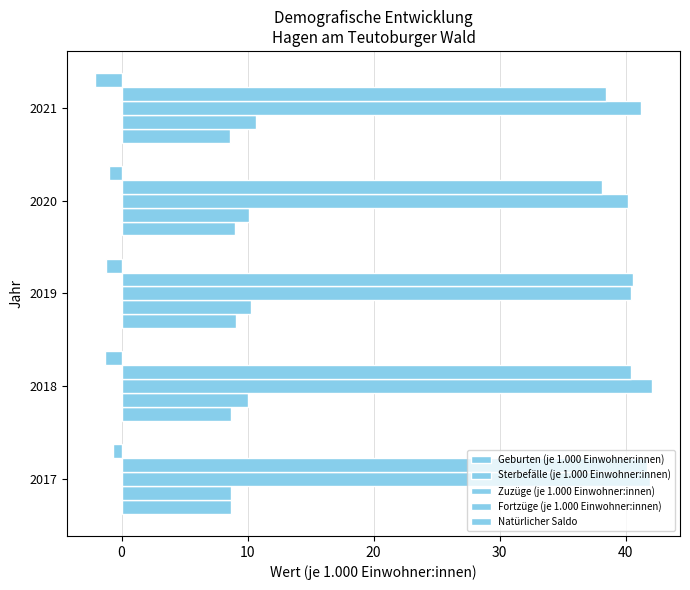

What is the difference between the second highest and second lowest values in the Natürlicher Saldo series?

0.3